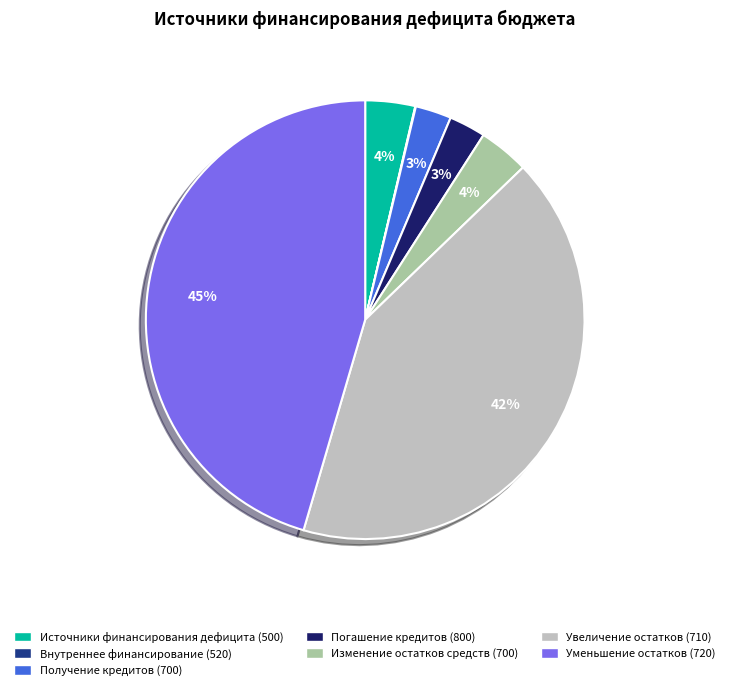

Is there a majority slice in this chart?

No